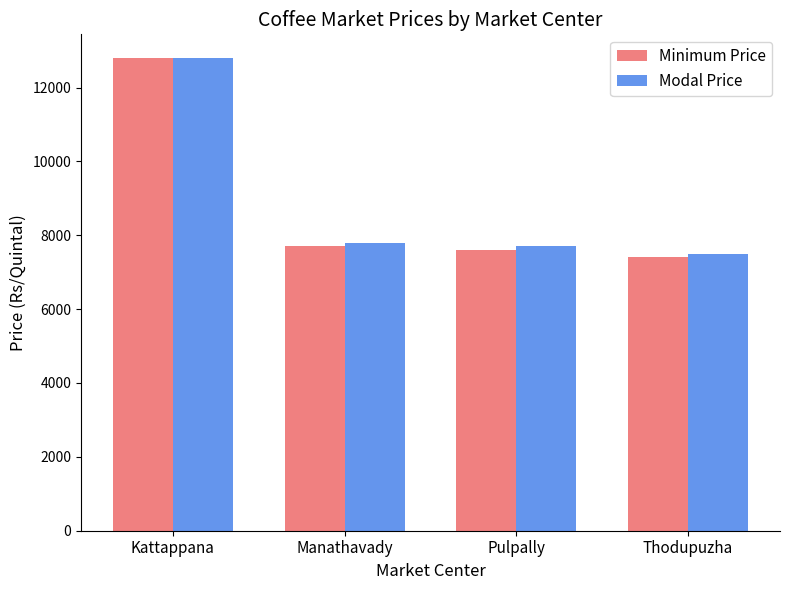

How many bars are there in total?

8